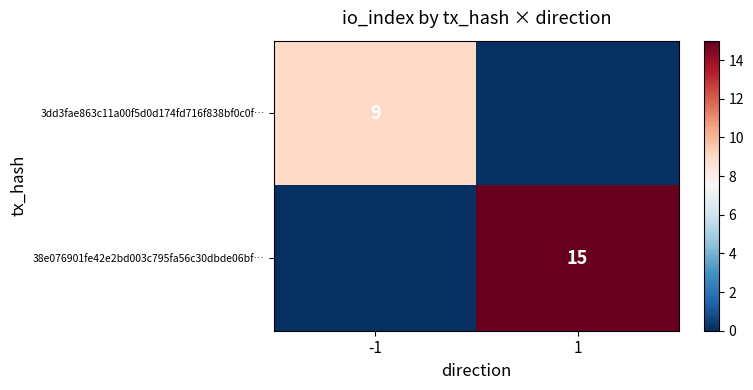

The 3dd3fae863c11a00f5d0d174fd716f838bf0c0f… series shows 9 at -1. True or false?

True